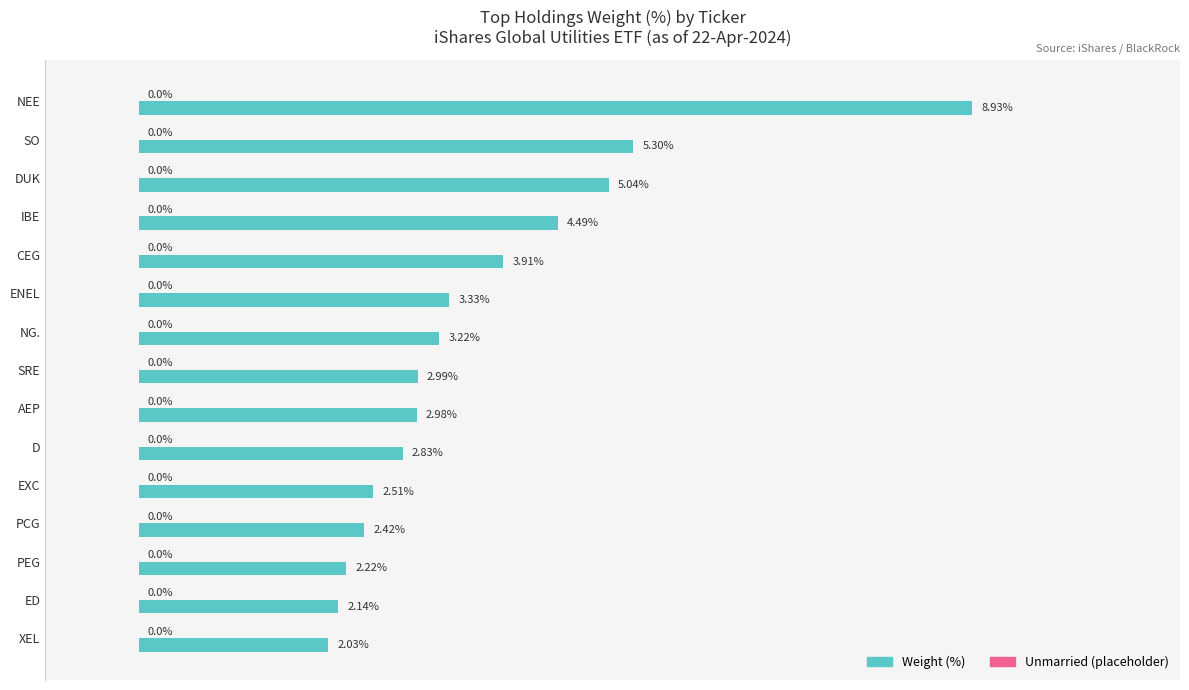

Where is the data nearest to the value 5?

DUK